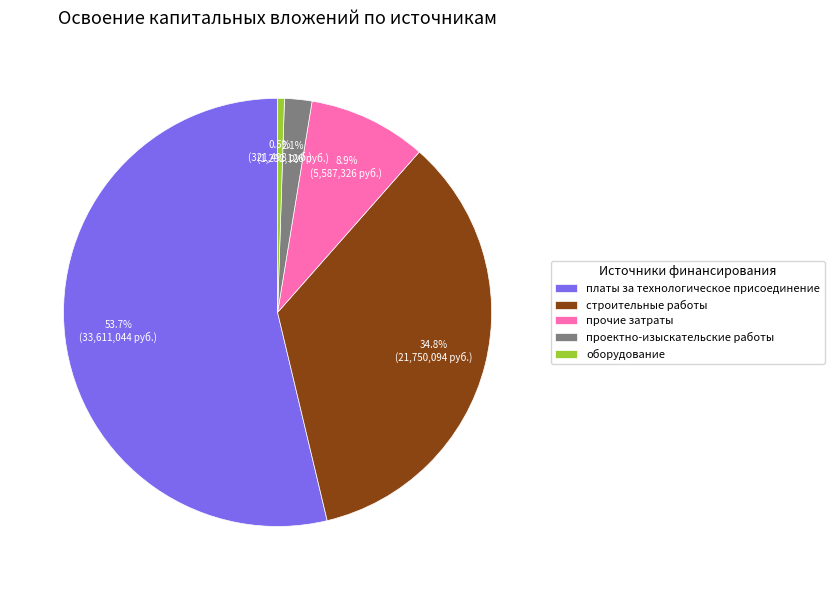

What percentage do строительные работы and платы за технологическое присоединение together represent?

88.5%